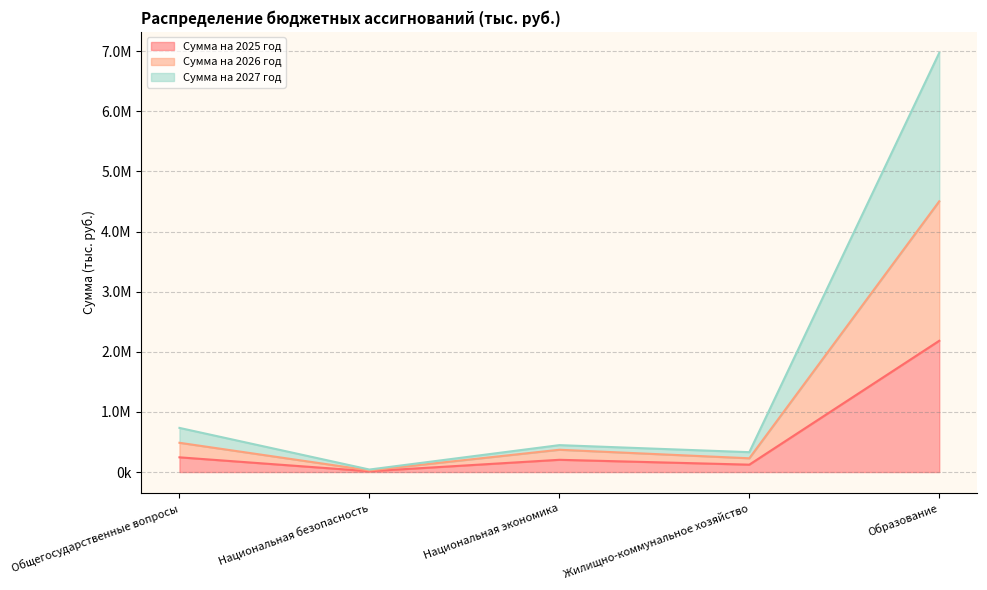

In Сумма на 2025 год, how many points are higher than both neighbors (excluding endpoints)?

1